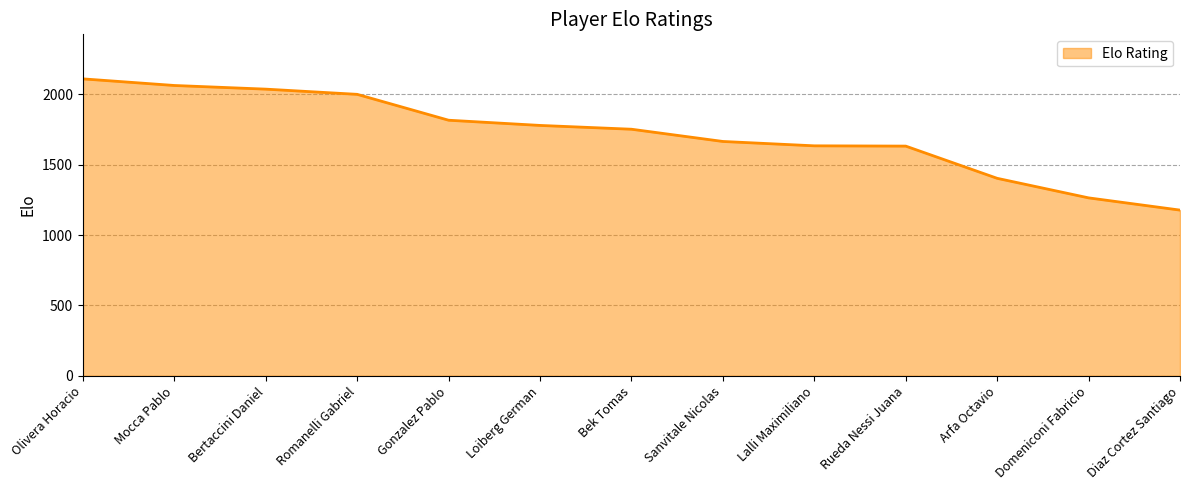

What is the smallest value displayed?

1178